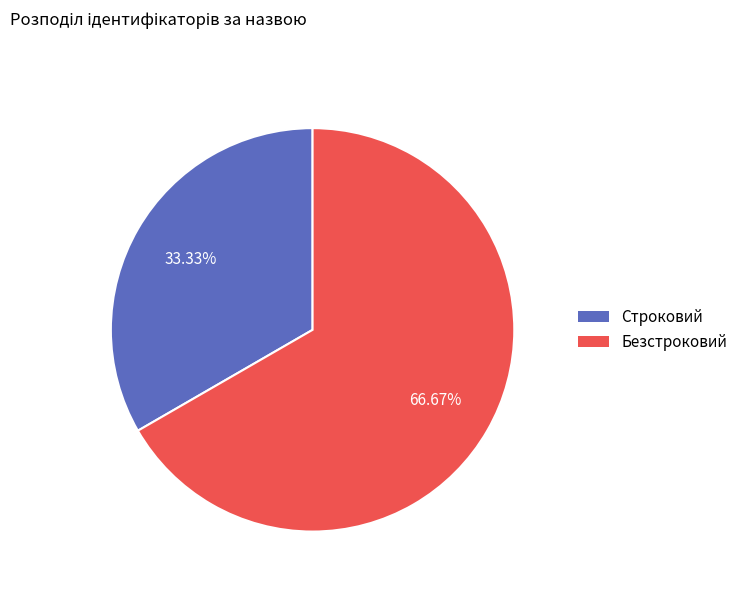

Do Строковий and Безстроковий together represent more than half of the pie?

Yes